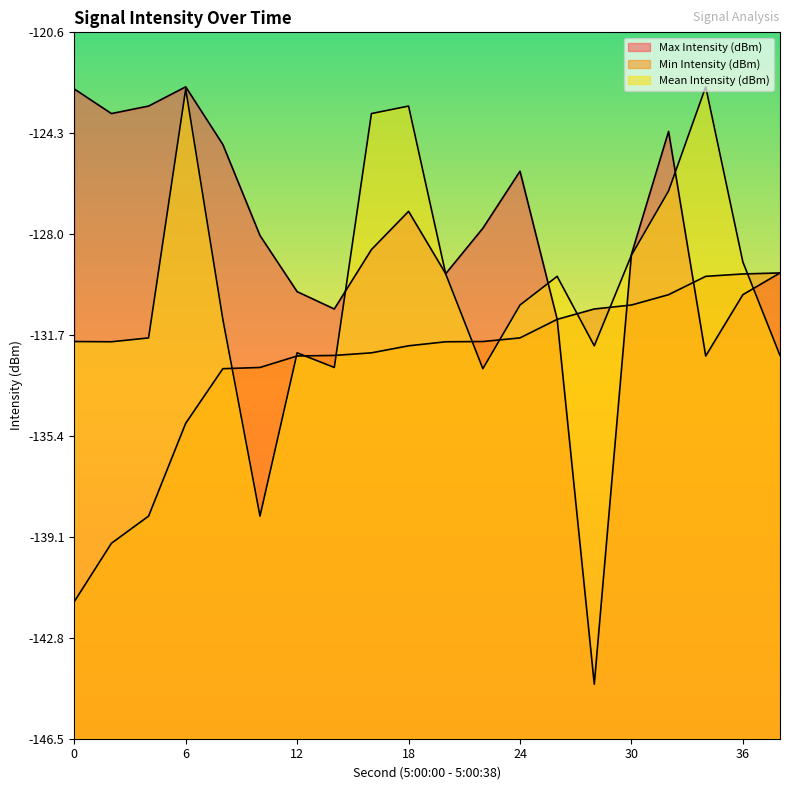

Does the chart have visible grid lines?

No